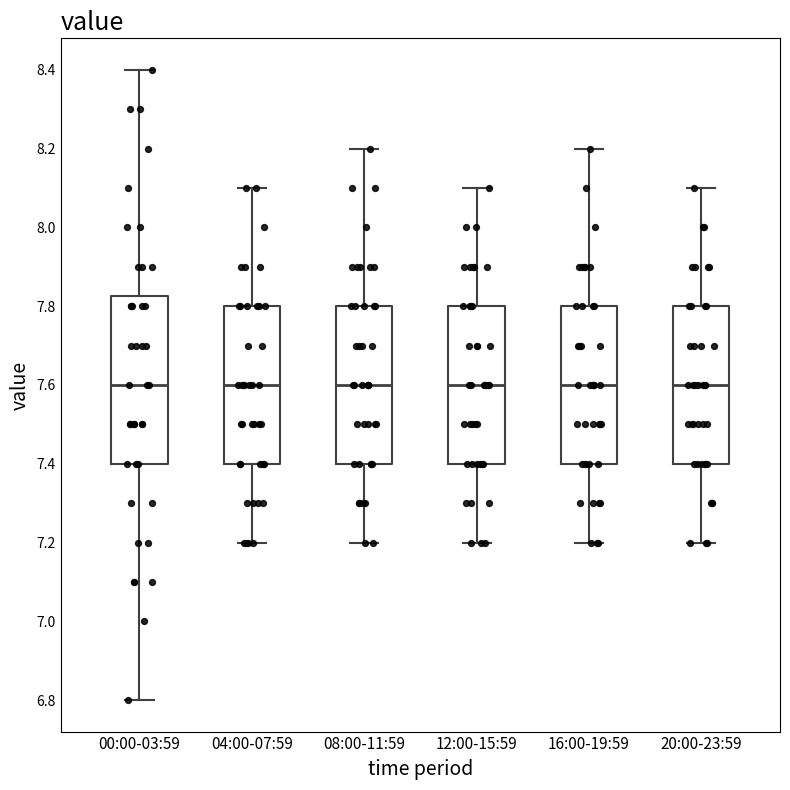

Reading left to right, read every box against the y-axis: the position of its median line, the range the box covers, and the ends of its whiskers. The values are not printed on the chart, so give them approximately, as read against the axis.

00:00-03:59: median 7.60, box 7.40 to 7.82, whiskers 6.80 to 8.40
04:00-07:59: median 7.60, box 7.40 to 7.80, whiskers 7.20 to 8.10
08:00-11:59: median 7.60, box 7.40 to 7.80, whiskers 7.20 to 8.20
12:00-15:59: median 7.60, box 7.40 to 7.80, whiskers 7.20 to 8.10
16:00-19:59: median 7.60, box 7.40 to 7.80, whiskers 7.20 to 8.20
20:00-23:59: median 7.60, box 7.40 to 7.80, whiskers 7.20 to 8.10